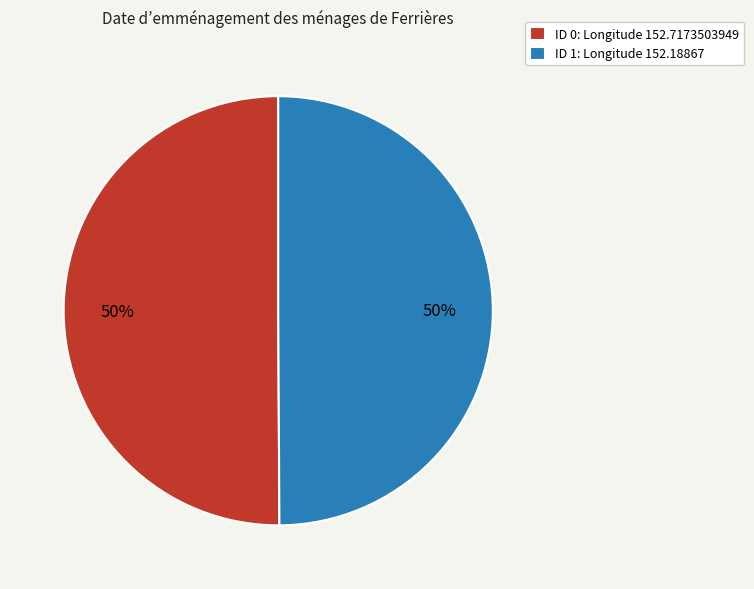

Approximately how many times larger is the value at ID 0: Longitude 152.7173503949 compared to ID 1: Longitude 152.18867?

1.0